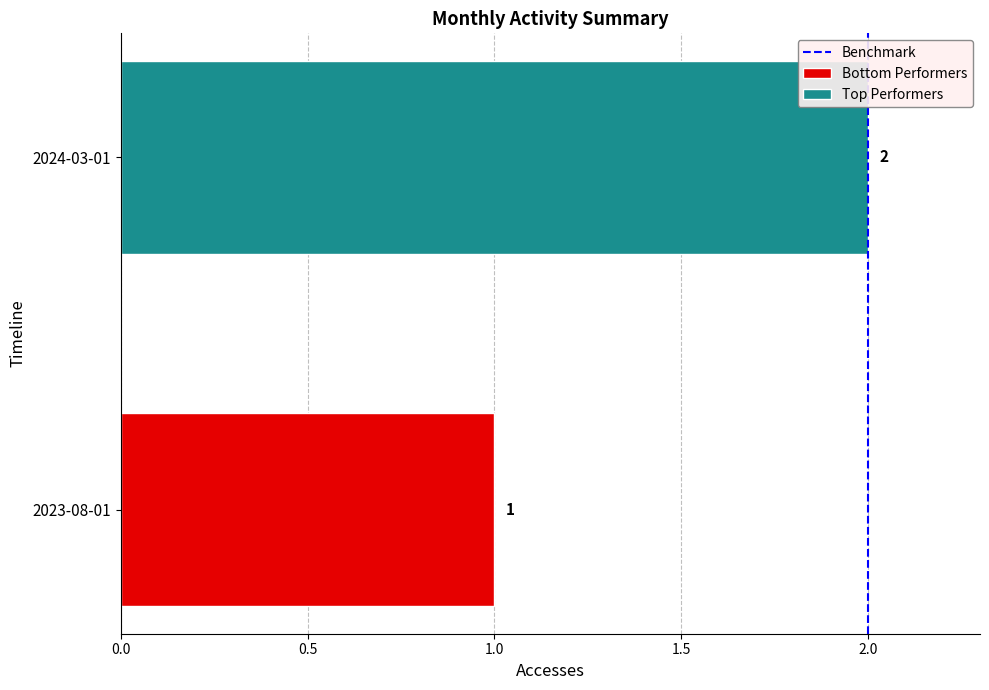

Which series has the largest range (max minus min)?

Bottom Performers